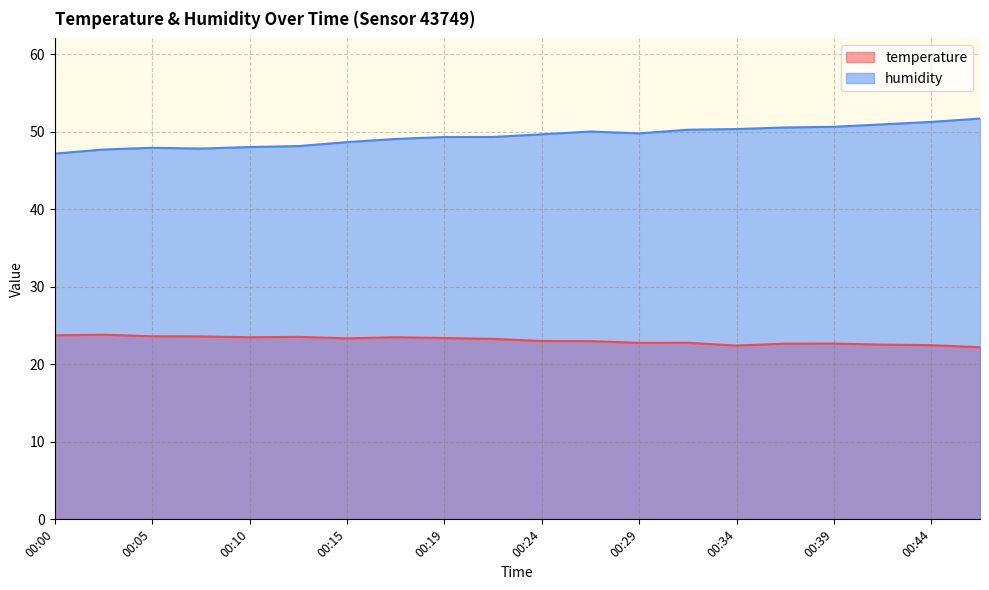

The humidity series shows 77.0 at 00:07. True or false?

False